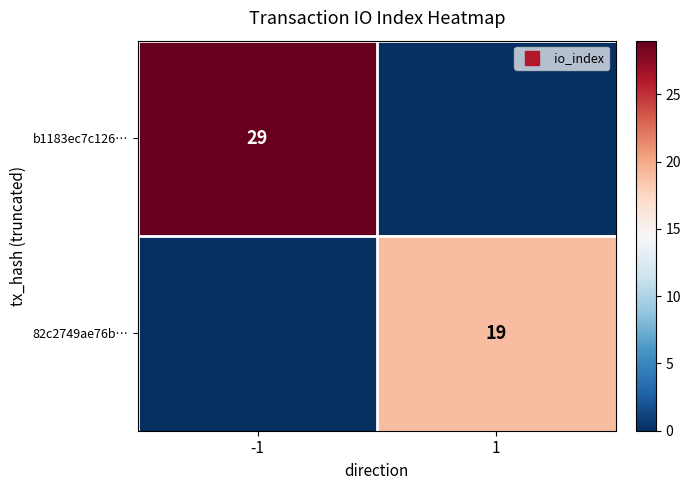

What is the total value across all series at -1?

29